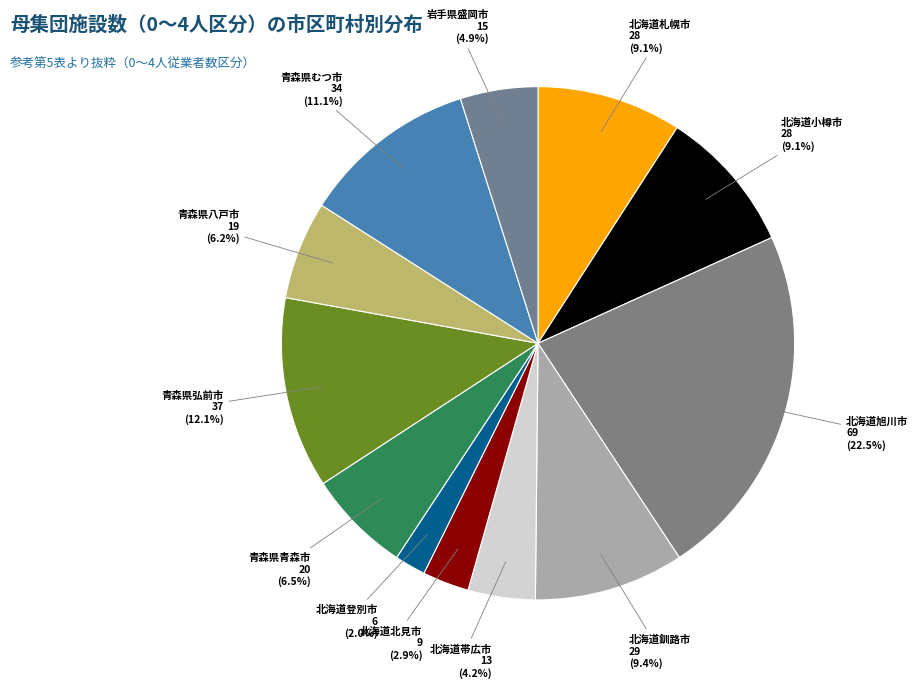

Count the number of slices in the pie.

12